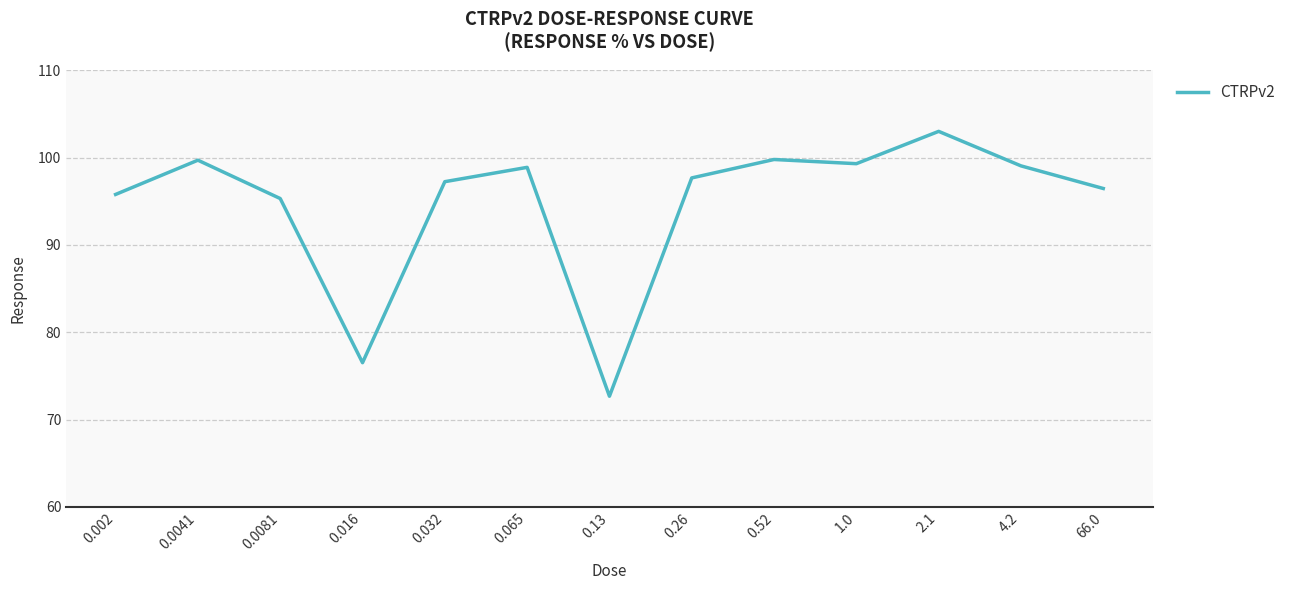

What is the smallest value displayed?

72.7